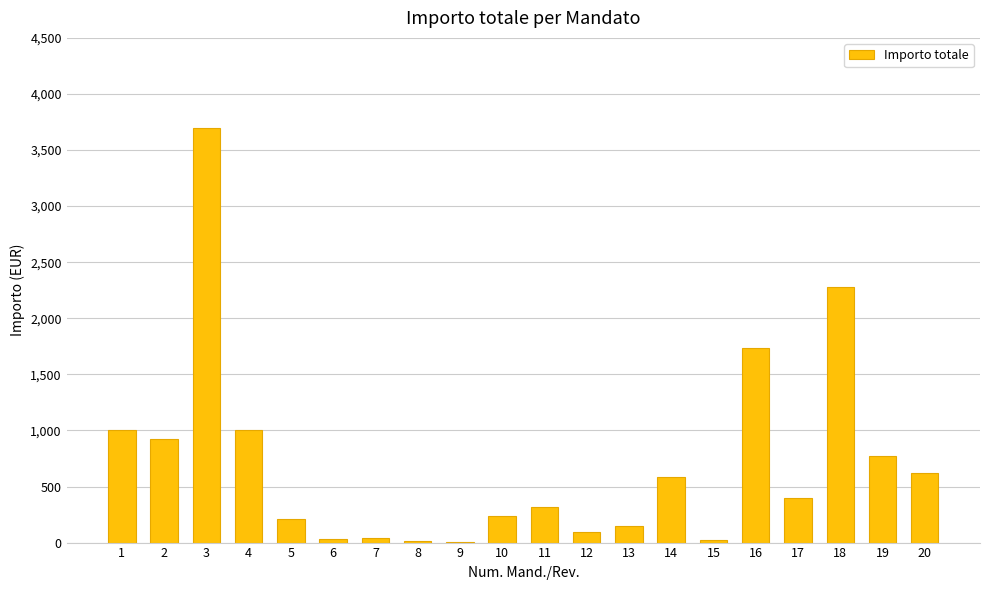

What is the sum of all values?

14115.4